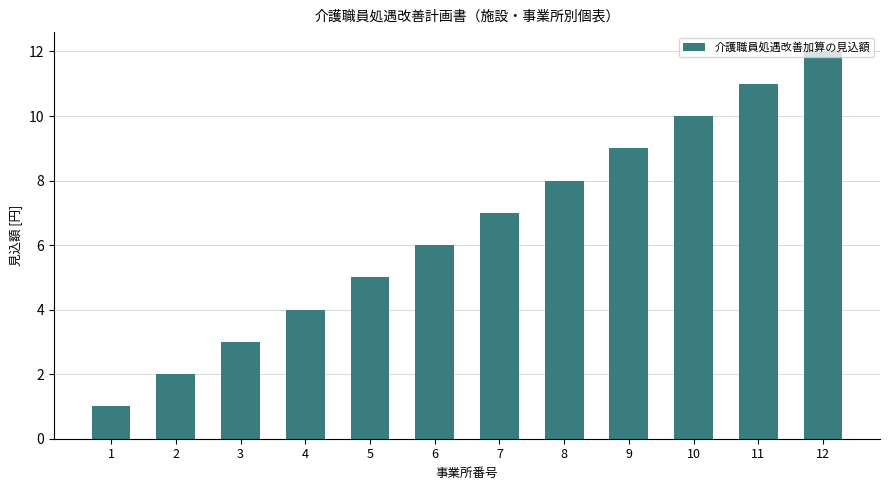

Rank the categories by value from lowest to highest.

1, 2, 3, 4, 5, 6, 7, 8, 9, 10, 11, 12